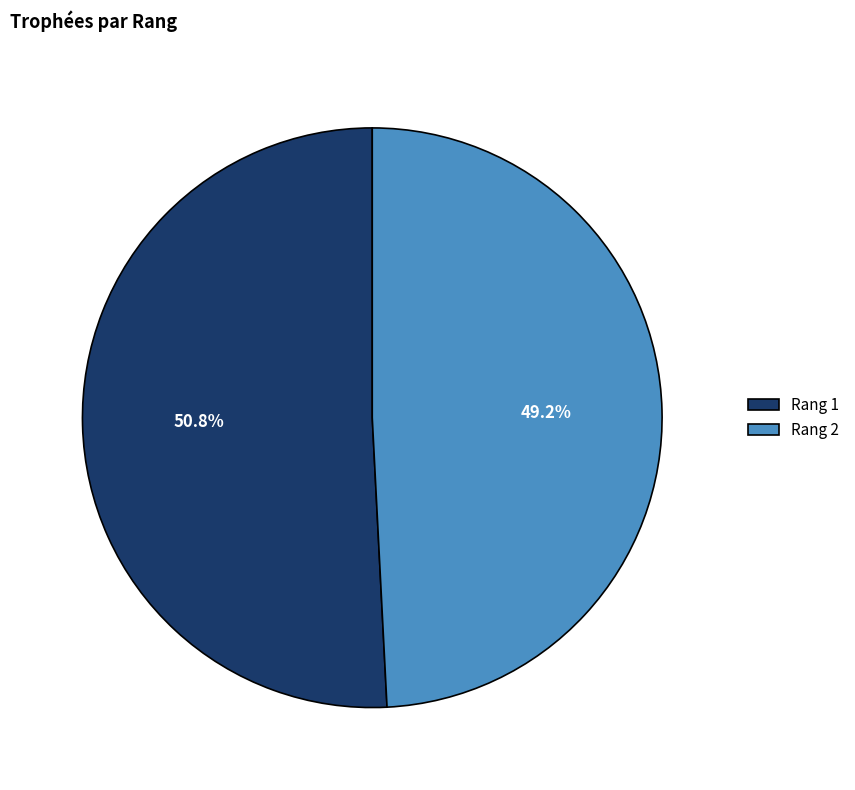

Between Rang 1 and Rang 2, which is larger?

Rang 1